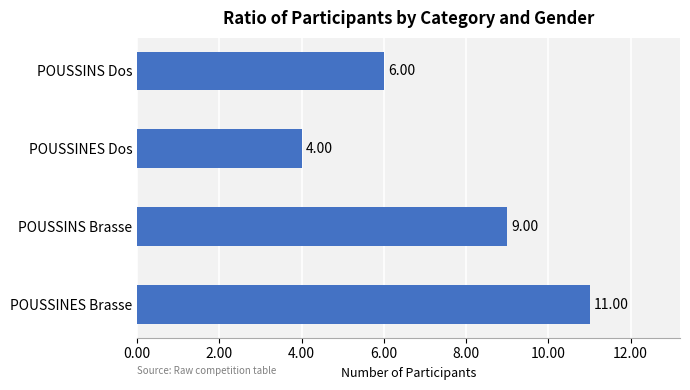

Where is the data nearest to the value 7?

POUSSINS Dos